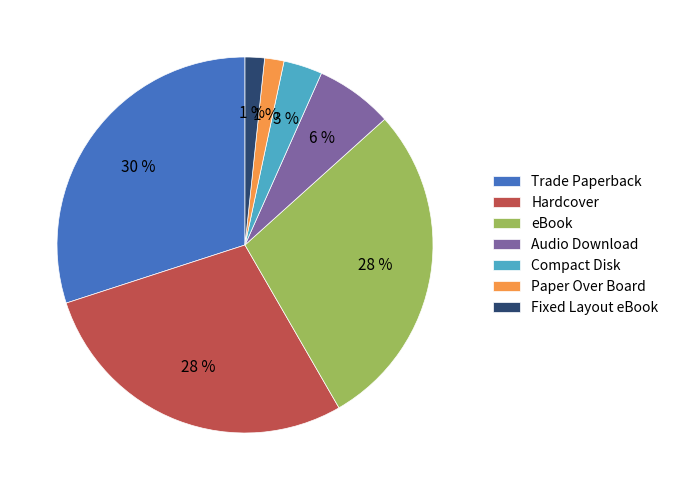

Which has a higher value, Trade Paperback or Audio Download?

Trade Paperback